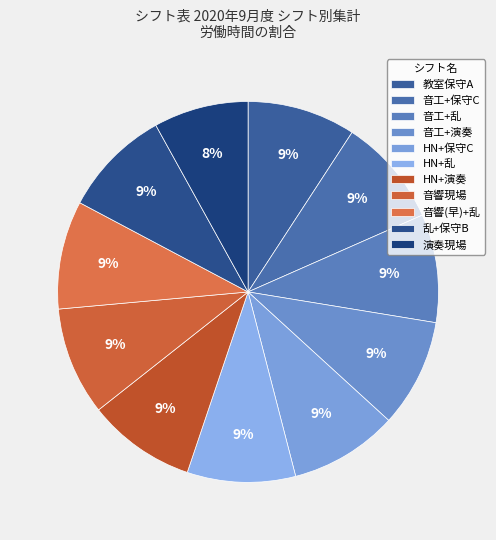

Is it true that HN+演奏 is 9% of the pie?

True